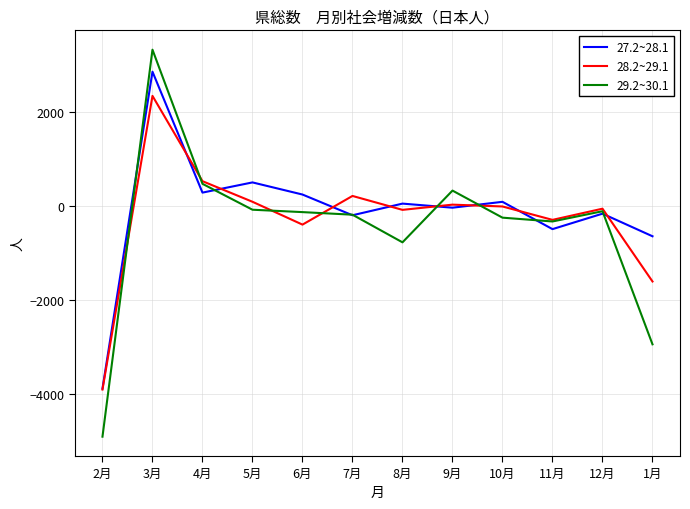

Is the value of 29.2~30.1 at 4月 greater than the value of 27.2~28.1 at 9月?

Yes